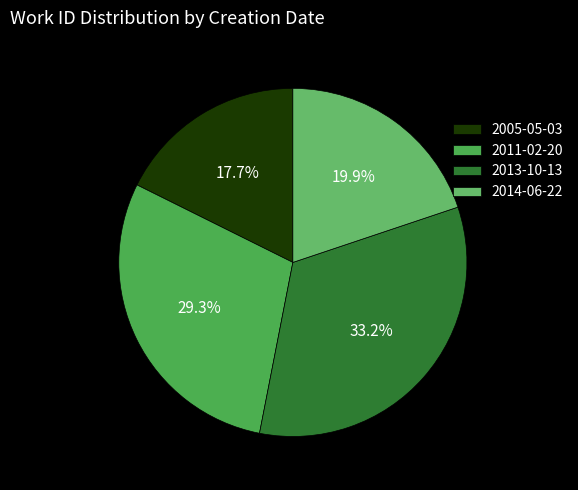

Is 2014-06-22 the majority of the pie?

No